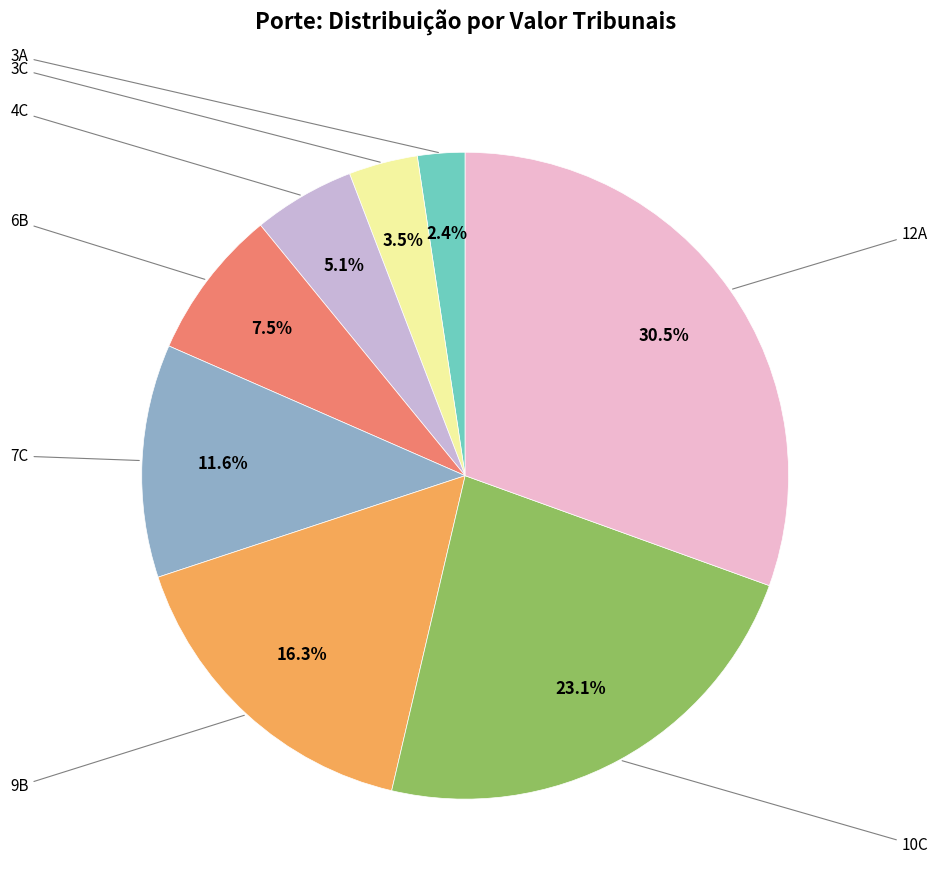

Does any single category account for the majority?

No